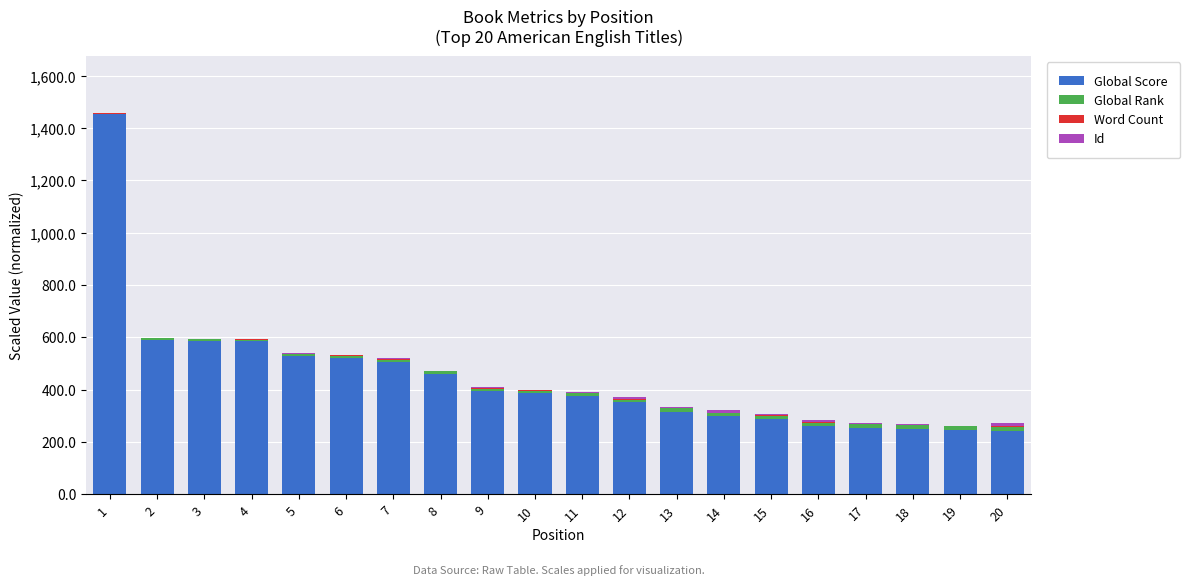

What is the maximum value for Global Score?

1452.0